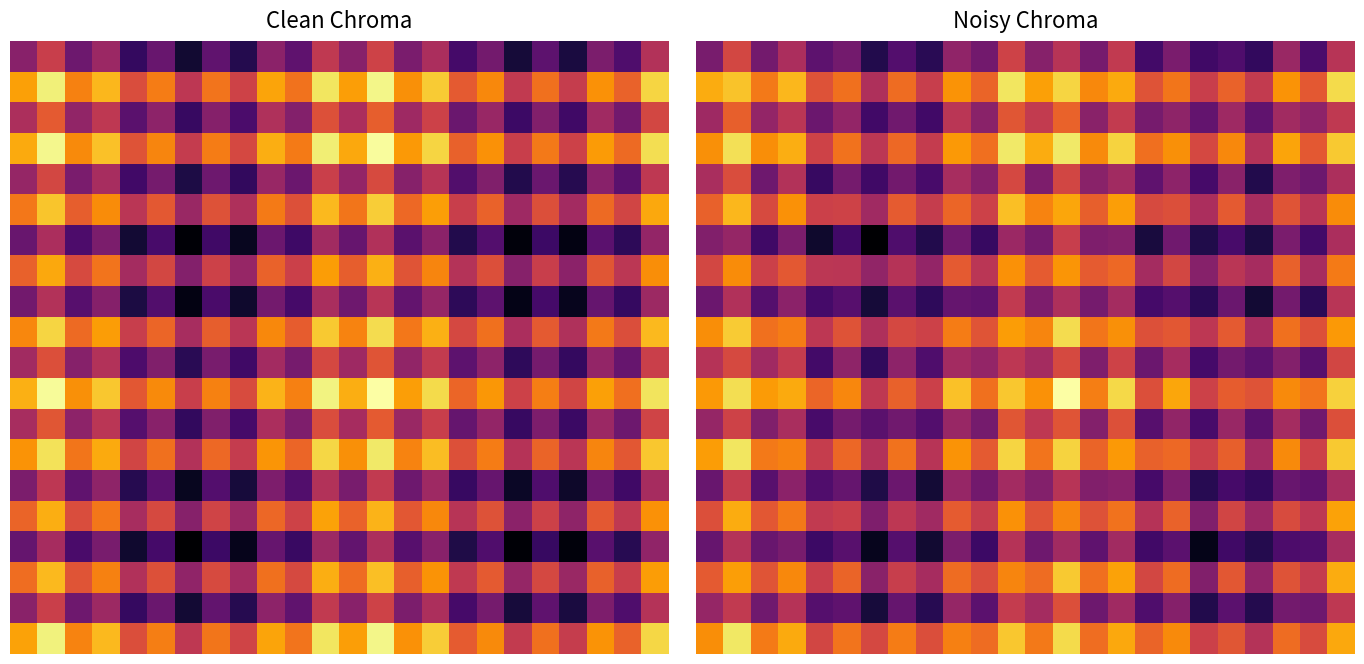

What is the total value across all series at 12?

16.7